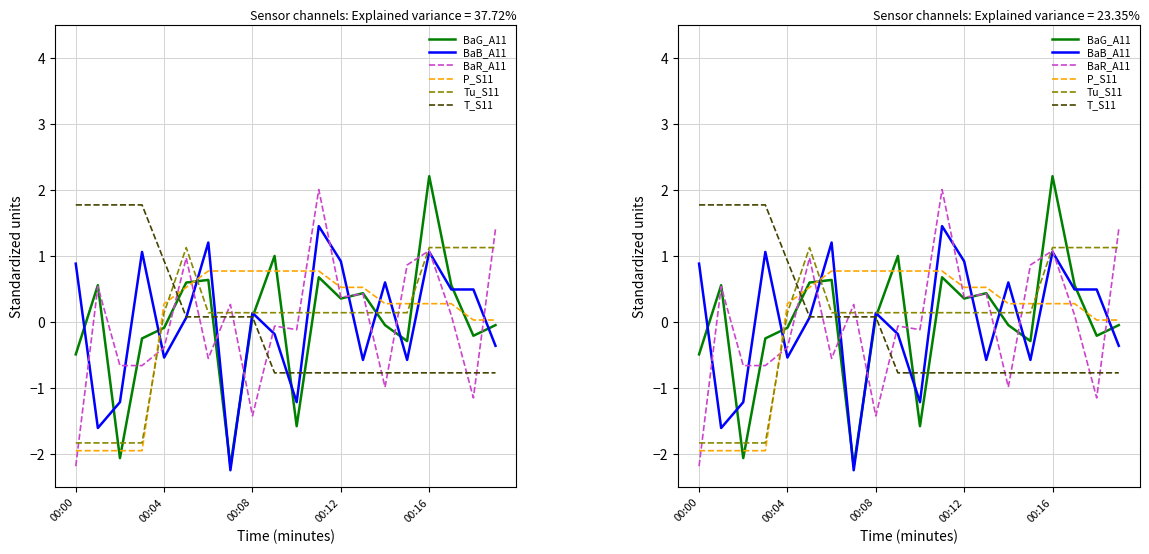

What position from the right is 18?

2